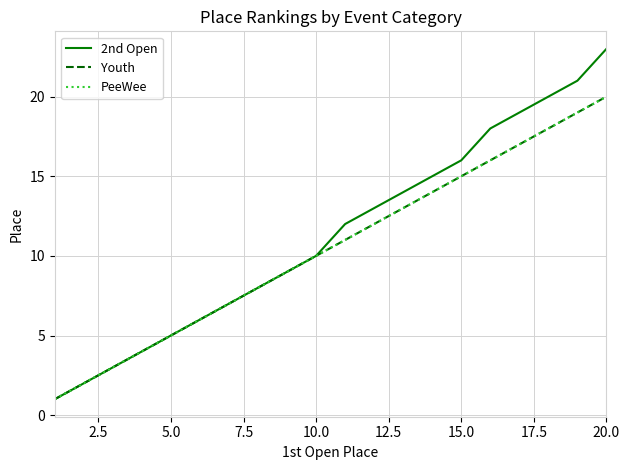

True or false: PeeWee and 2nd Open cross at least once.

False